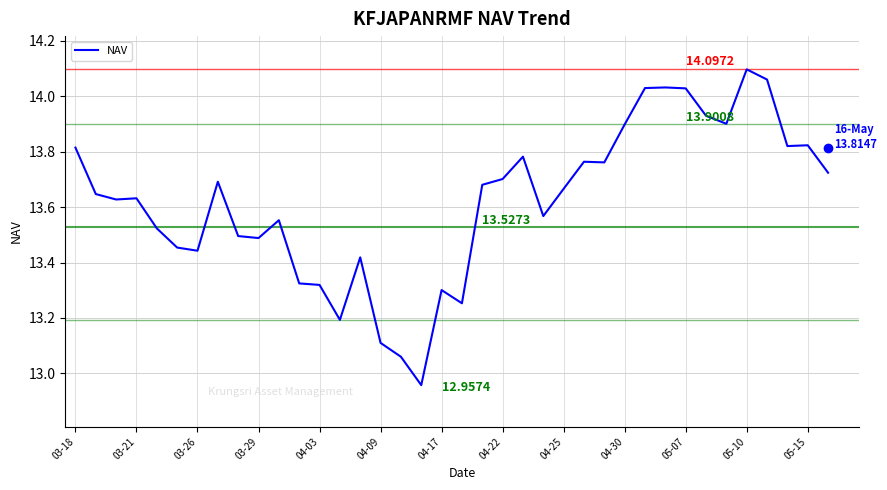

What is the change in value from 04-30 to 05-10?

+0.2